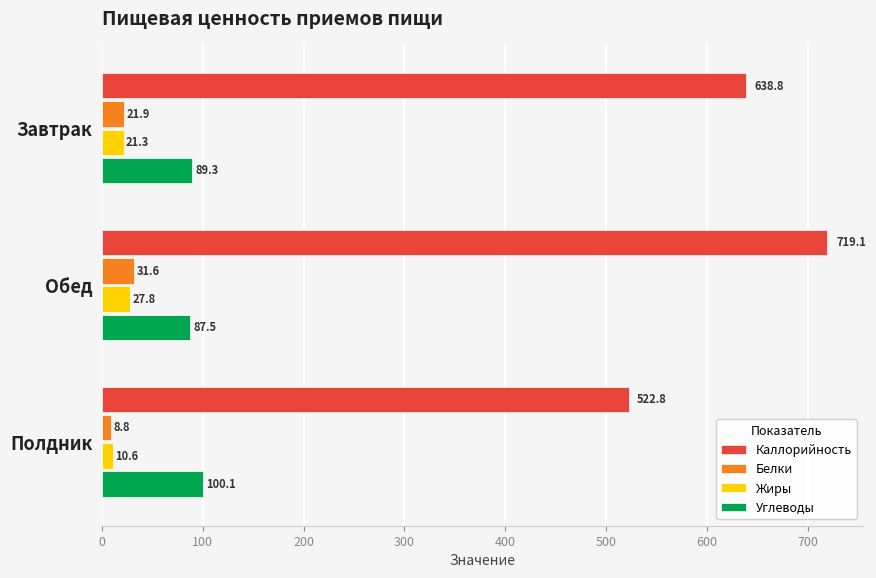

What is the average value of the Белки series?

20.8